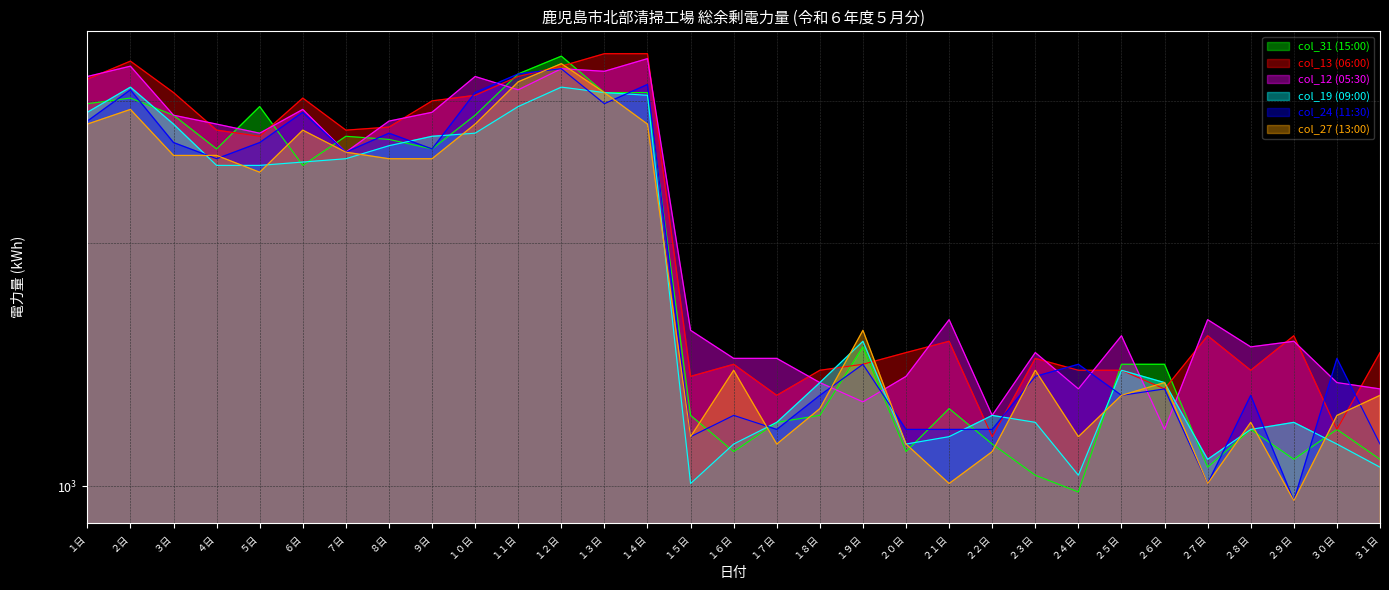

How many intersections are there between col_24 (11:30) and col_13 (06:00)?

8